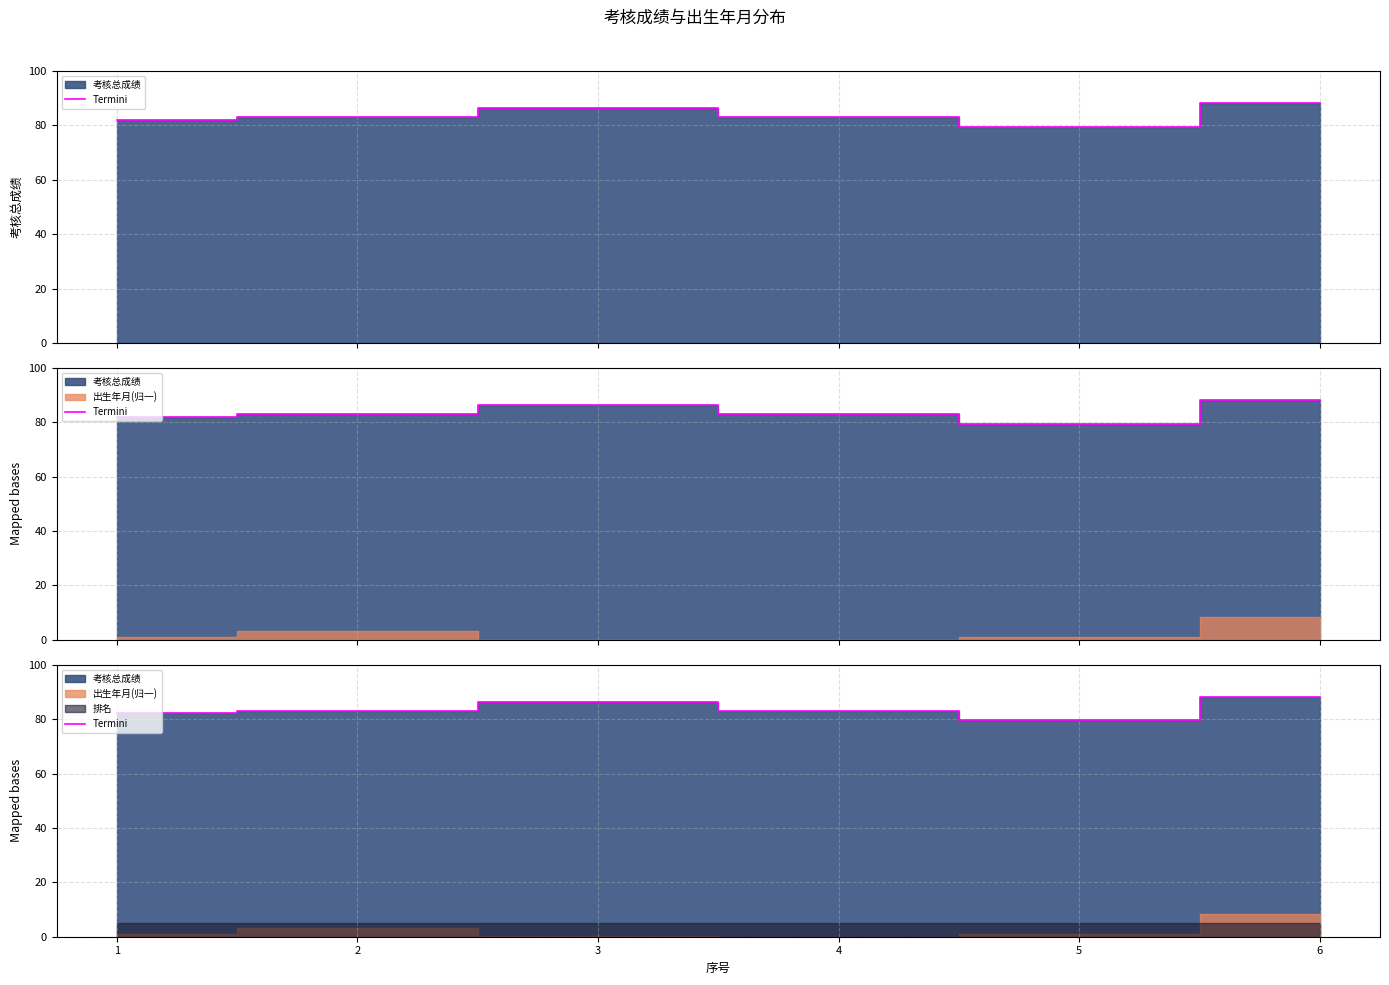

Approximately how many times larger is the value at 6 compared to 1?

1.1